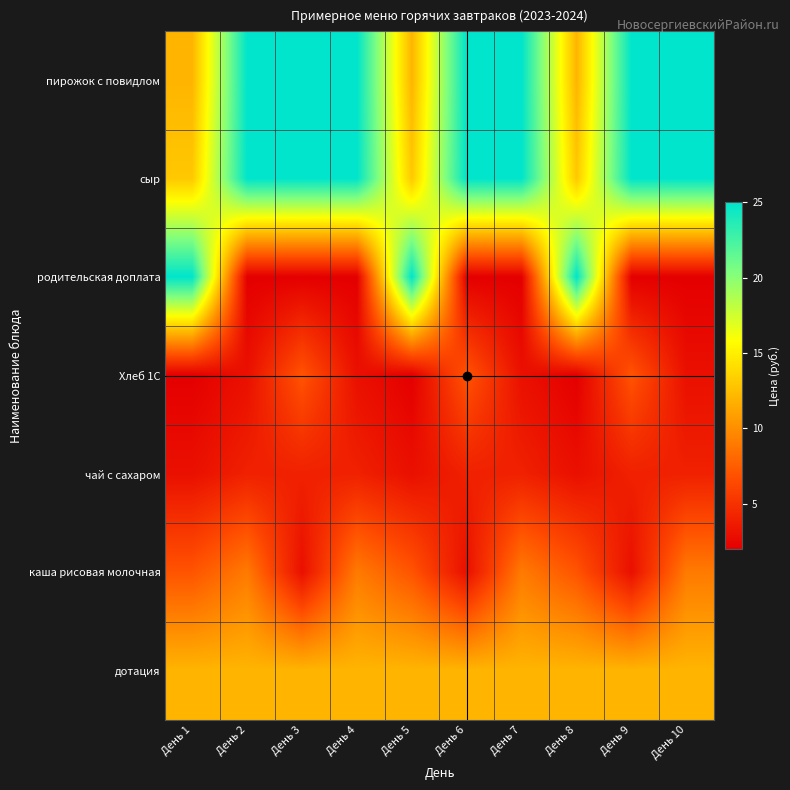

At how many categories does at least one series exceed 2?

10